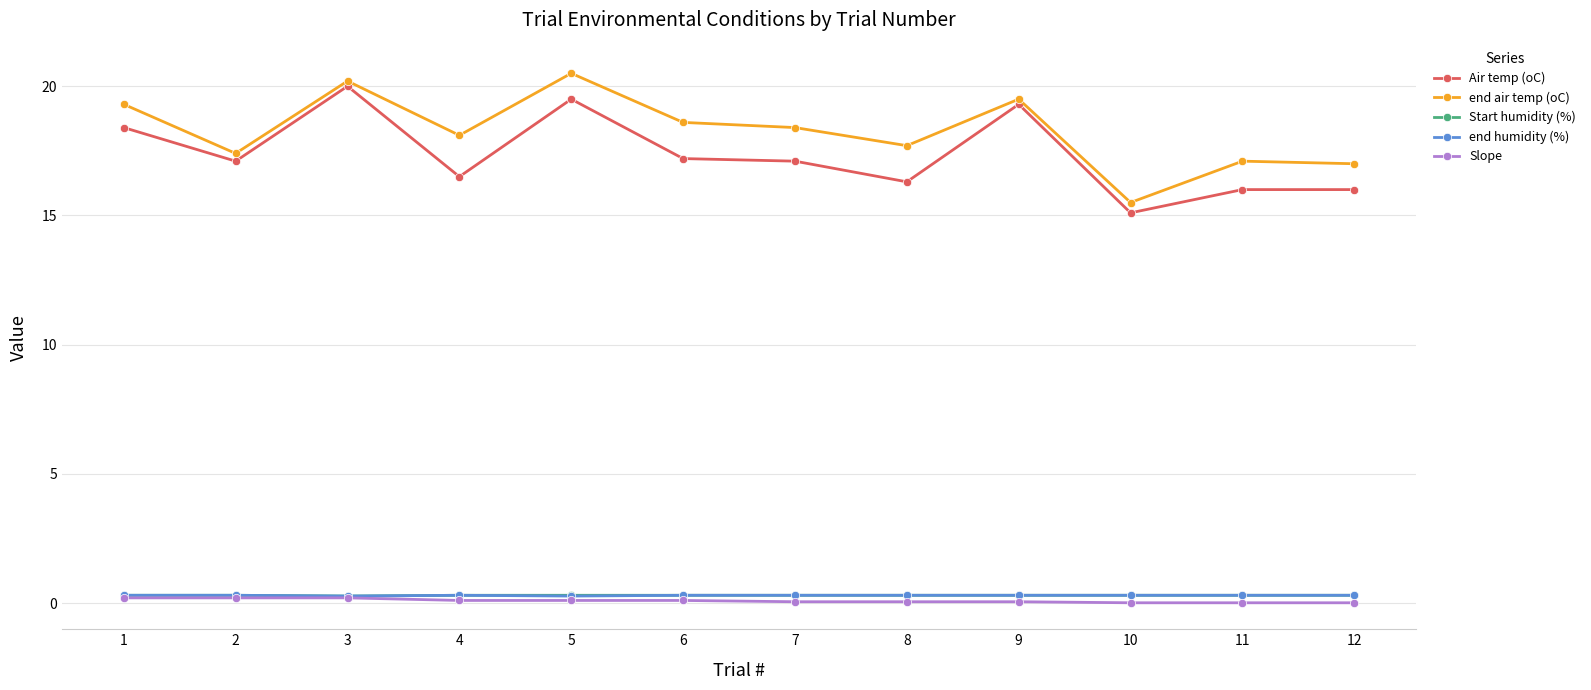

Does the chart have visible grid lines?

Yes